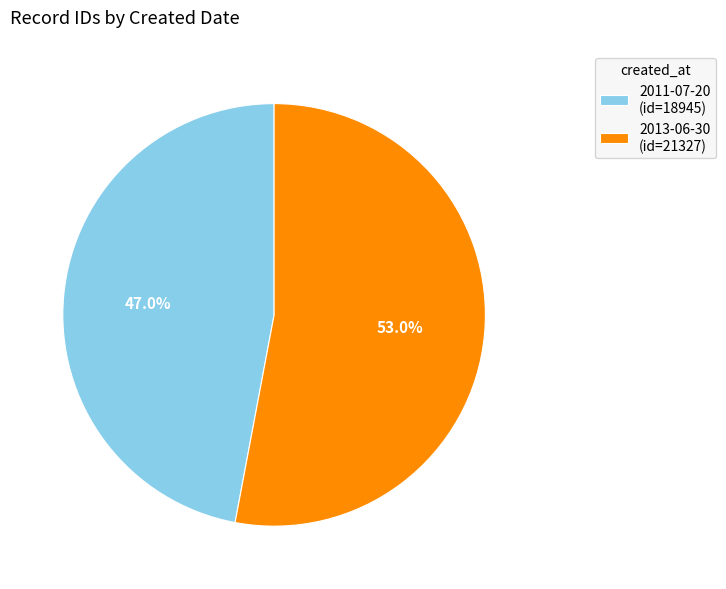

Combined, what portion of the pie is 2011-07-20 and 2013-06-30?

100.0%